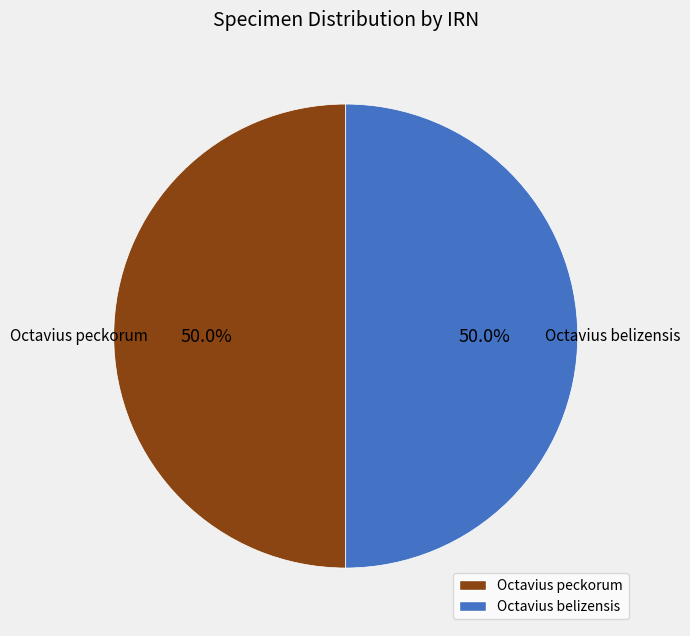

How many segments does this pie chart have?

2